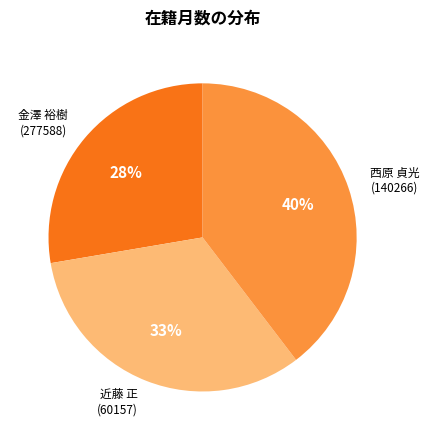

To the nearest percent, what is the difference between the largest and smallest slice percentages?

12%